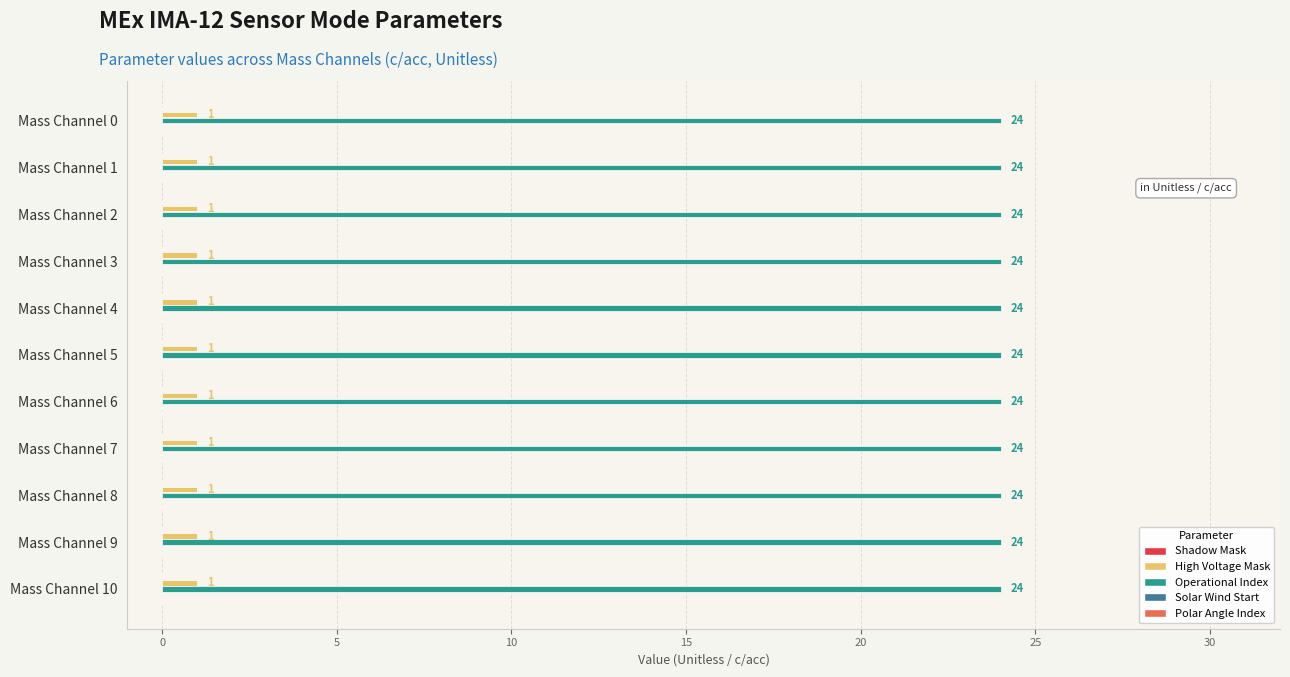

Is it true that High Voltage Mask equals 1 at Mass Channel 6?

True